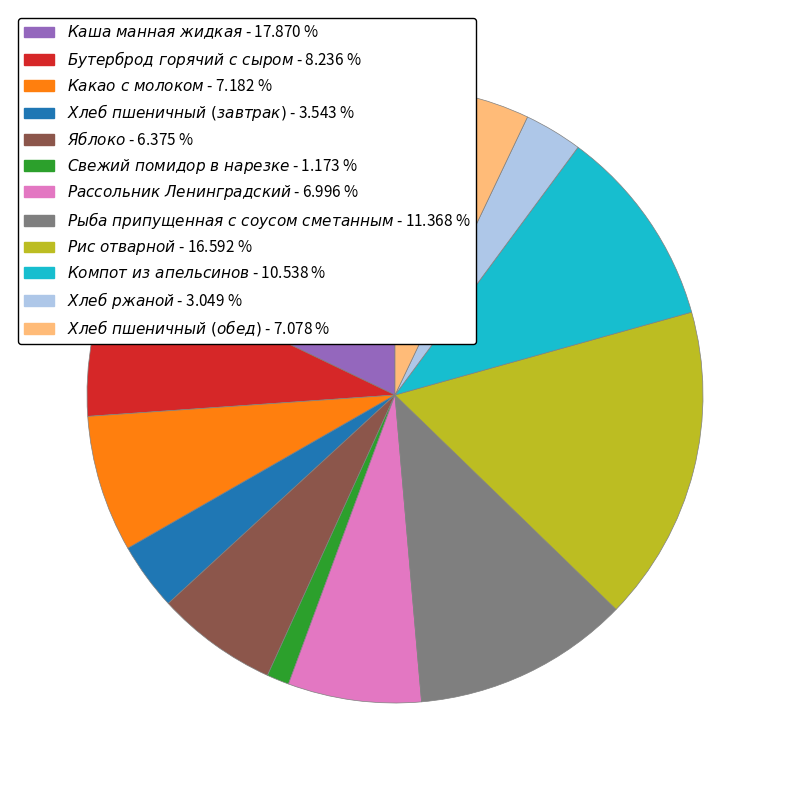

Is there any slice that represents more than half of the pie?

No